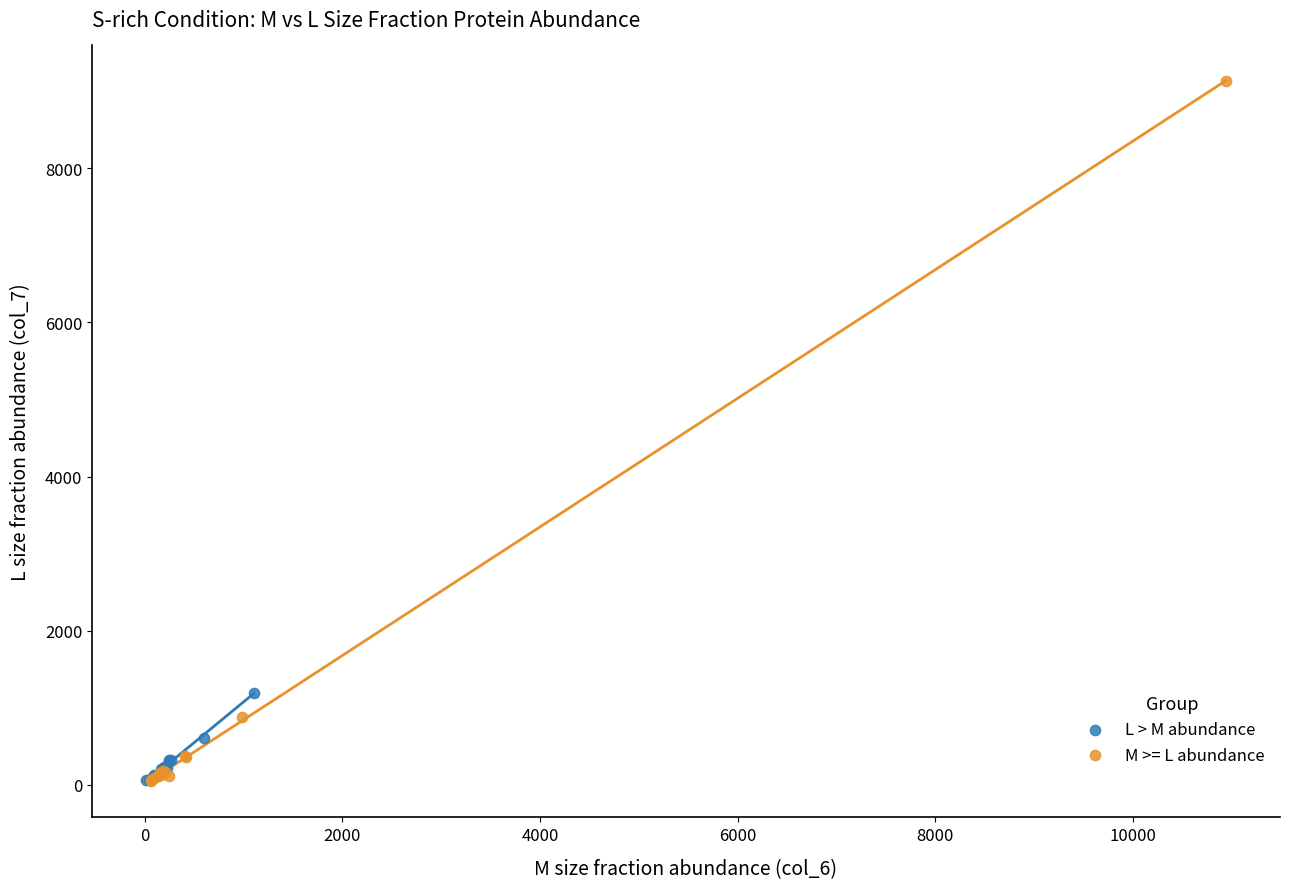

Which series has the widest spread of Y values?

M >= L abundance